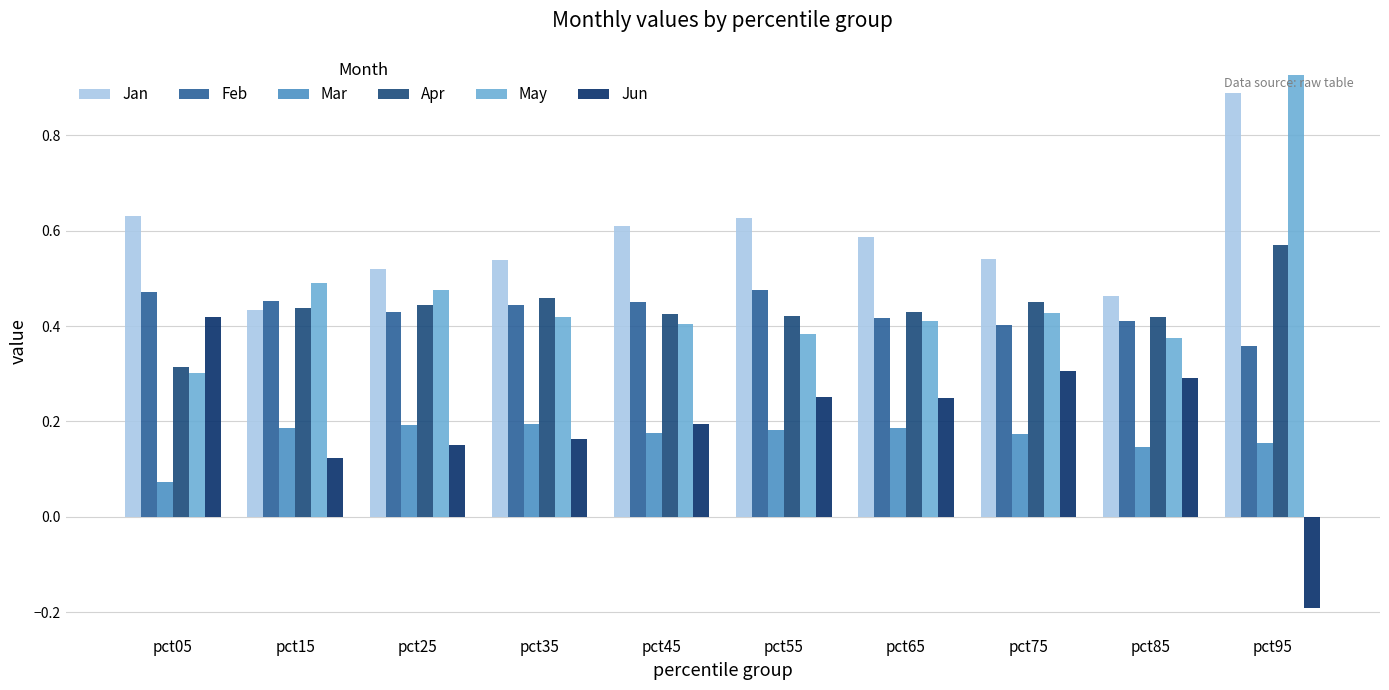

Which series has the largest total across all categories?

Jan